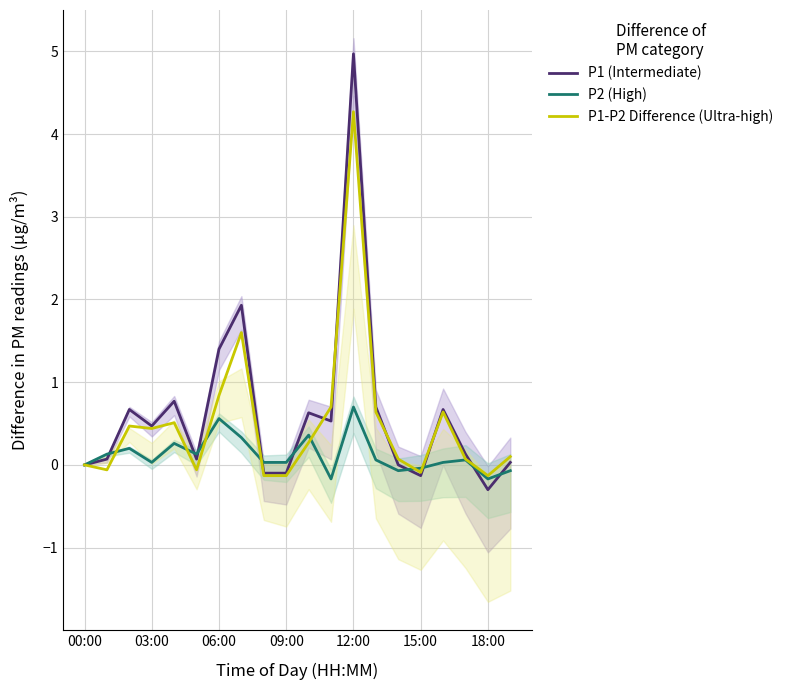

In P1-P2 Difference (Ultra-high), how many points are higher than both neighbors (excluding endpoints)?

5